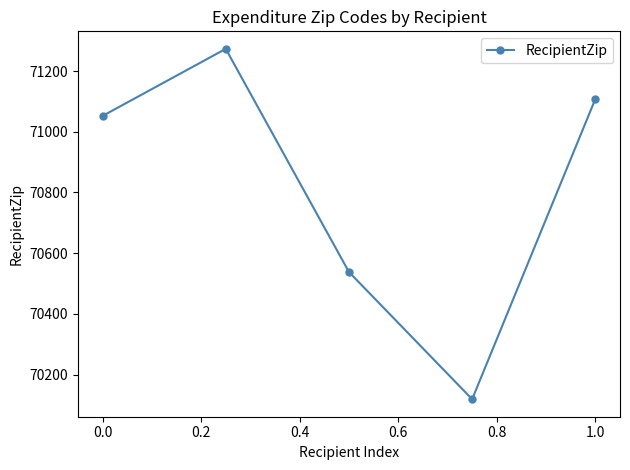

What is the minimum value shown in the chart?

70119